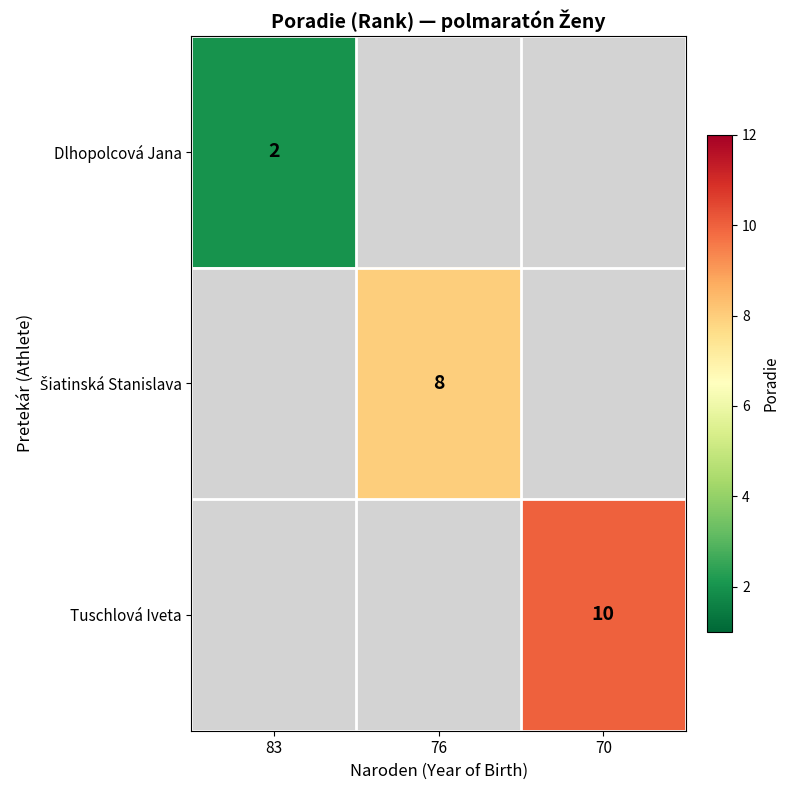

Is it true that Tuschlová Iveta equals 17 at 70?

False